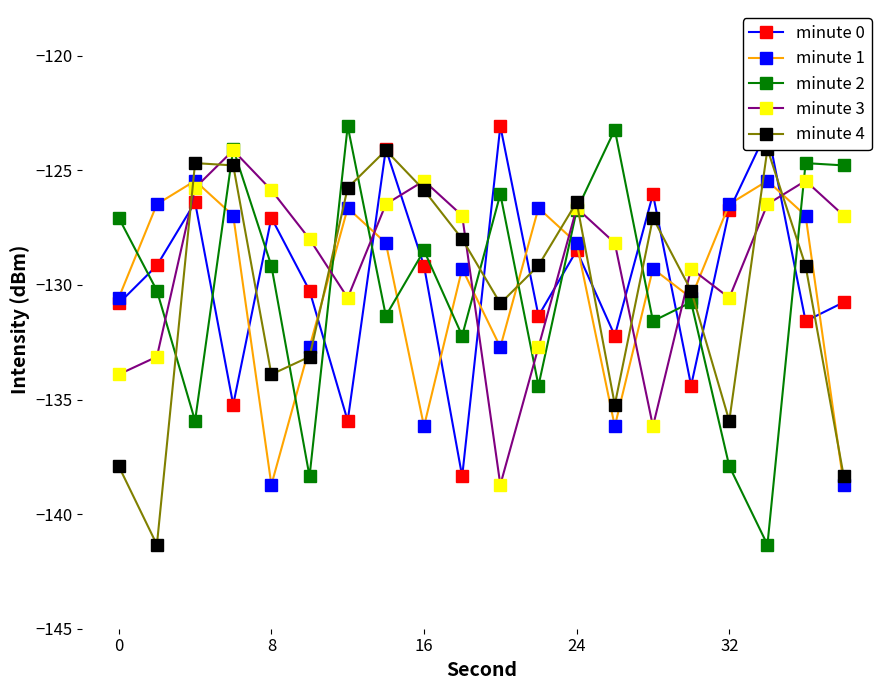

How many interior local valleys does the minute 1 series have?

5